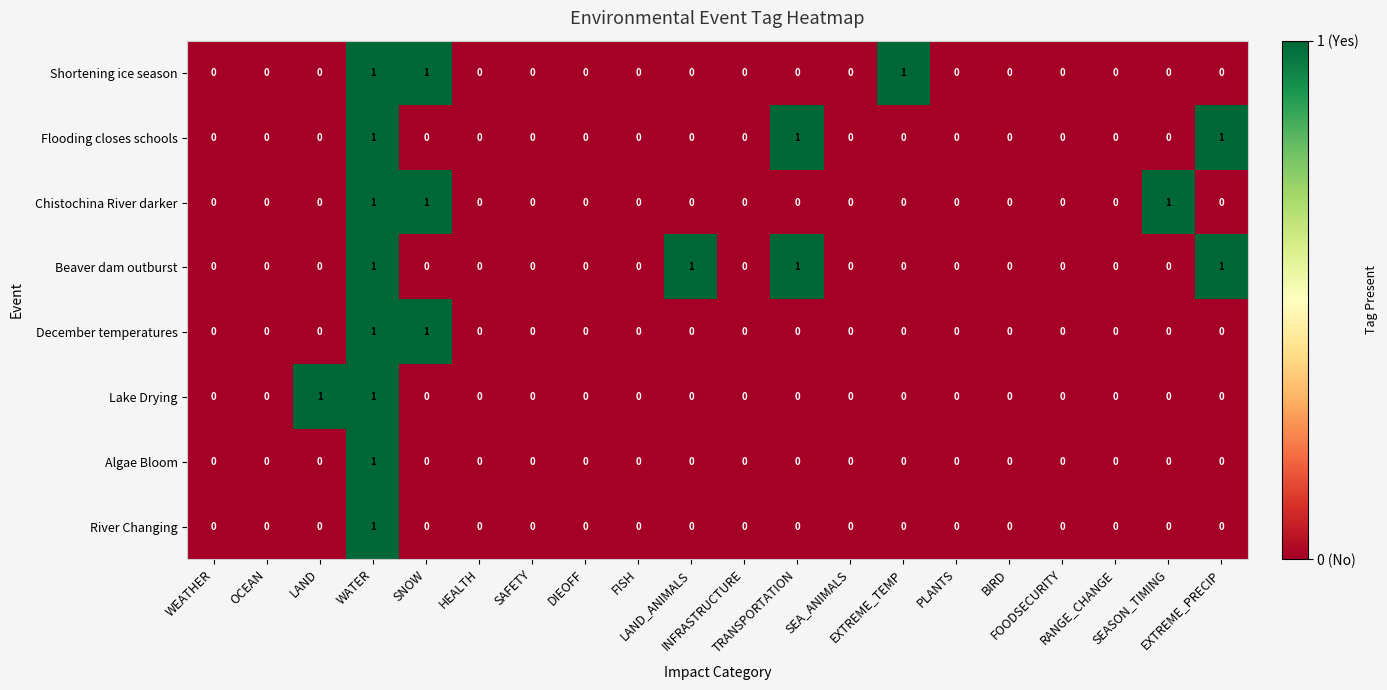

Which series has the largest total across all categories?

Beaver dam outburst